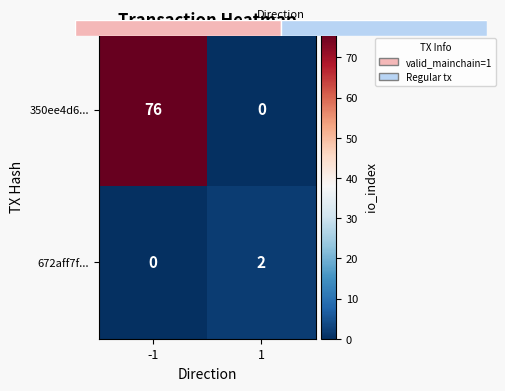

Rank the series by their average value, from highest to lowest.

350ee4d6..., 672aff7f...